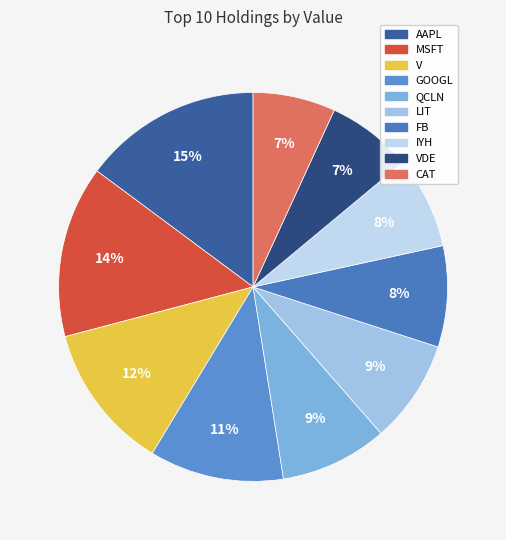

Is it true that AAPL is 25% of the pie?

False